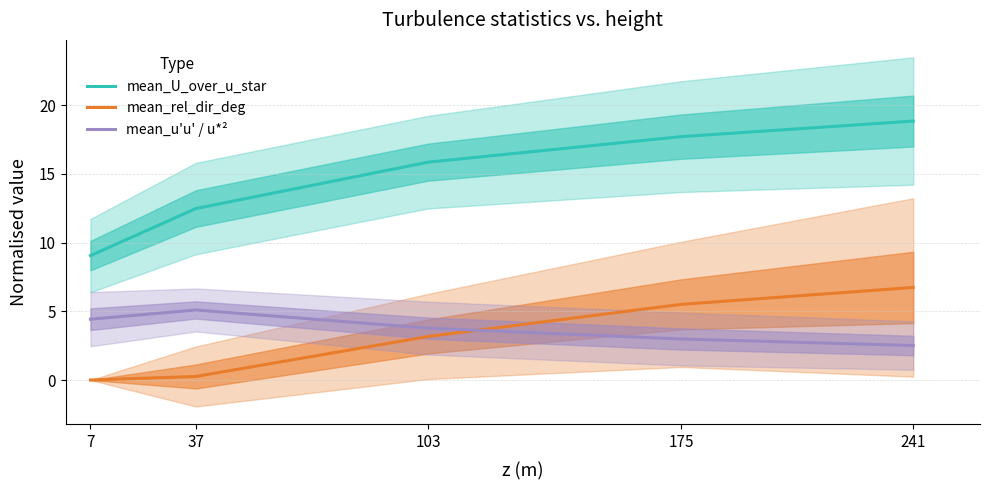

What are all the series names shown in the legend?

mean_U_over_u_star, mean_rel_dir_deg, mean_u'u' / u*²